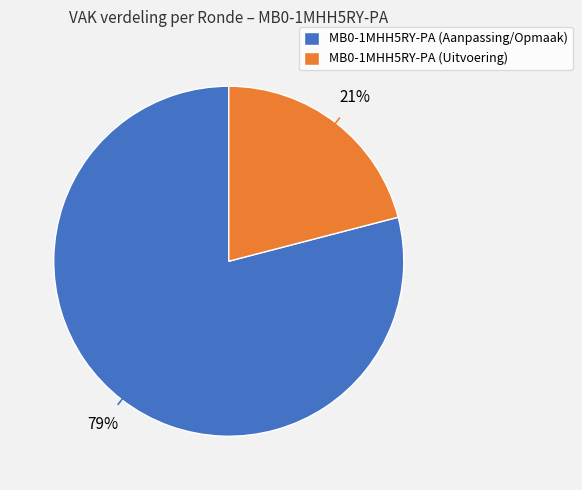

Combined, do MB0-1MHH5RY-PA (Aanpassing/Opmaak) and MB0-1MHH5RY-PA (Uitvoering) account for over 50%?

Yes